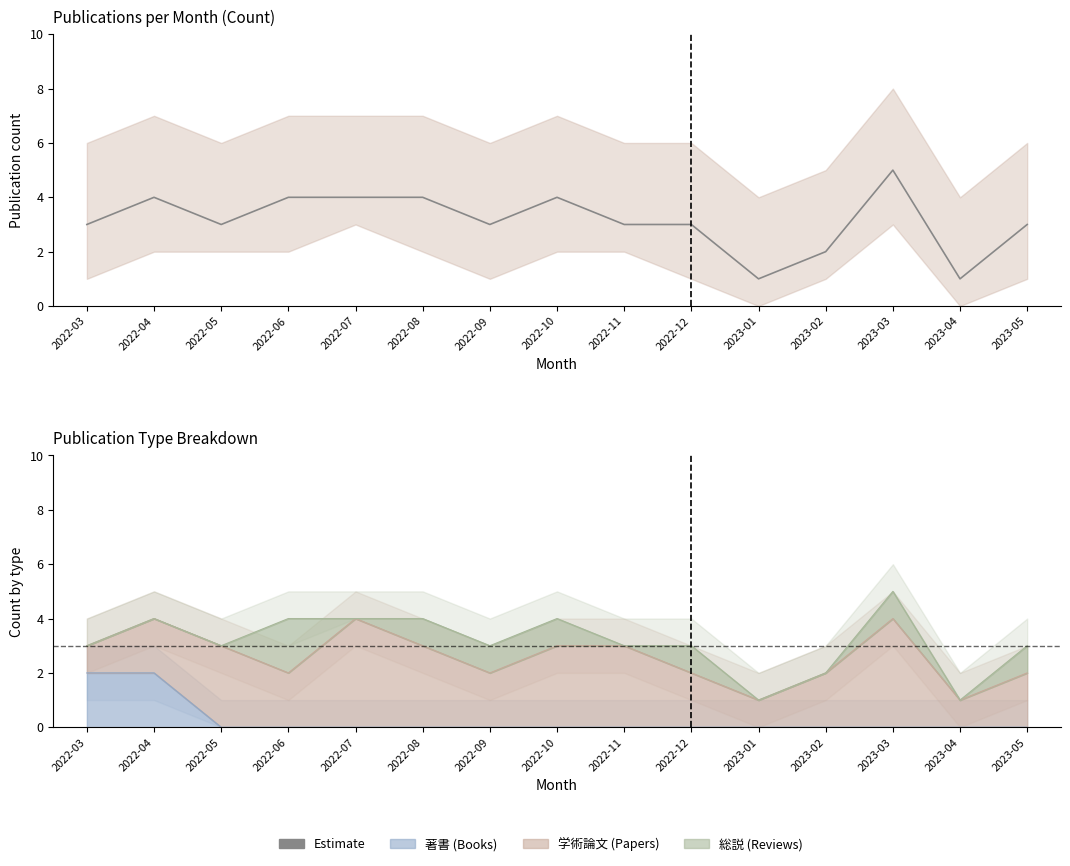

What is the value of the 2nd point from the left?

4